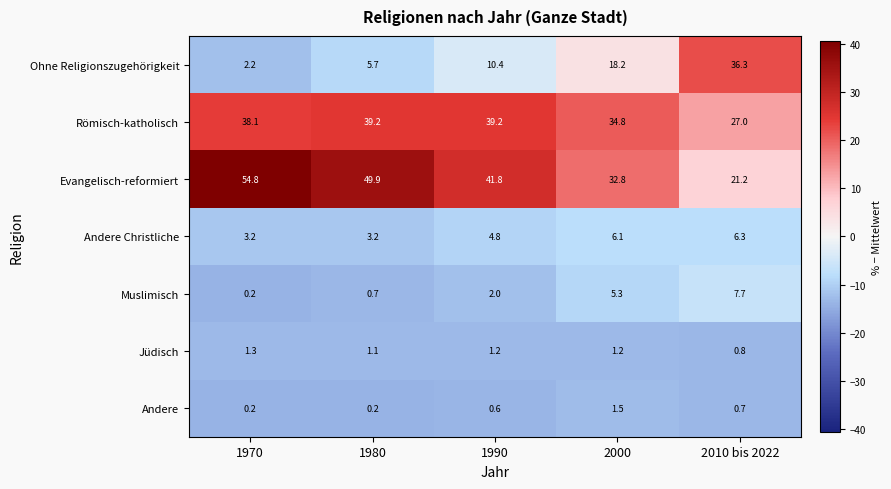

At which label does Jüdisch reach its peak?

1970